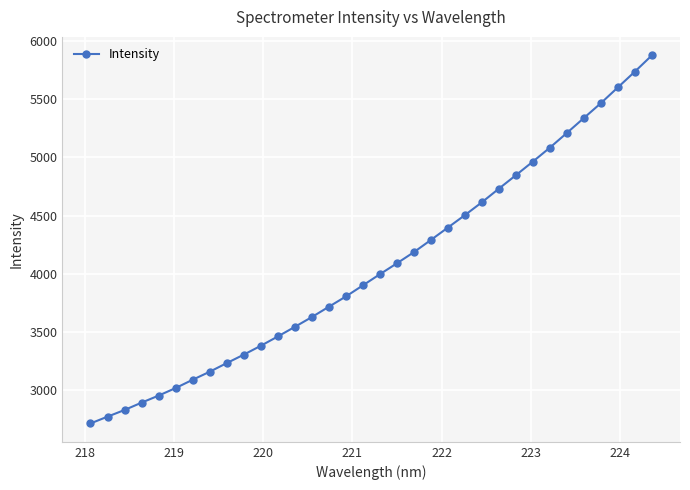

What is the average value?

4067.6